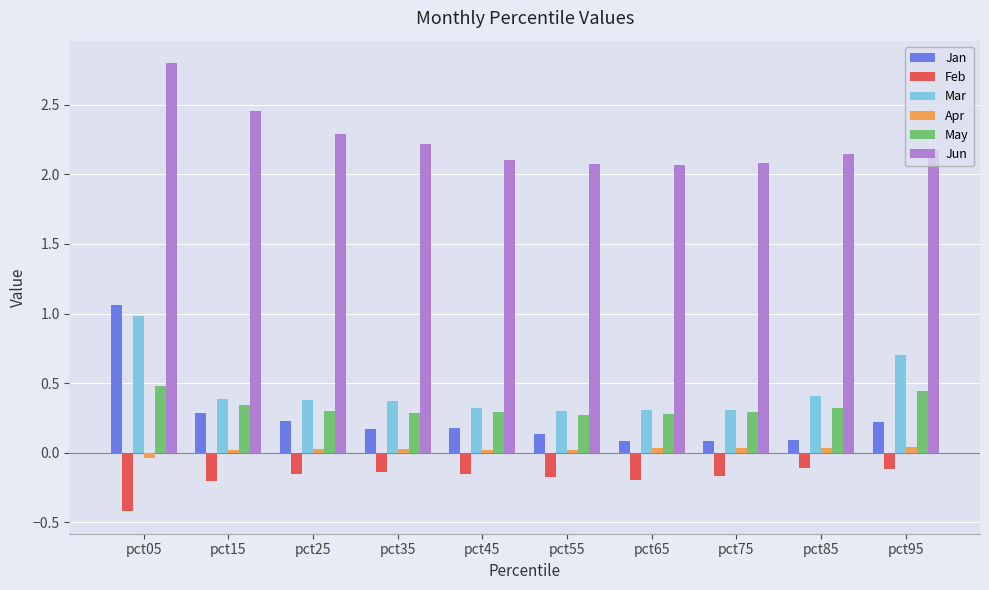

The Jun series shows 2.1 at pct85. True or false?

True